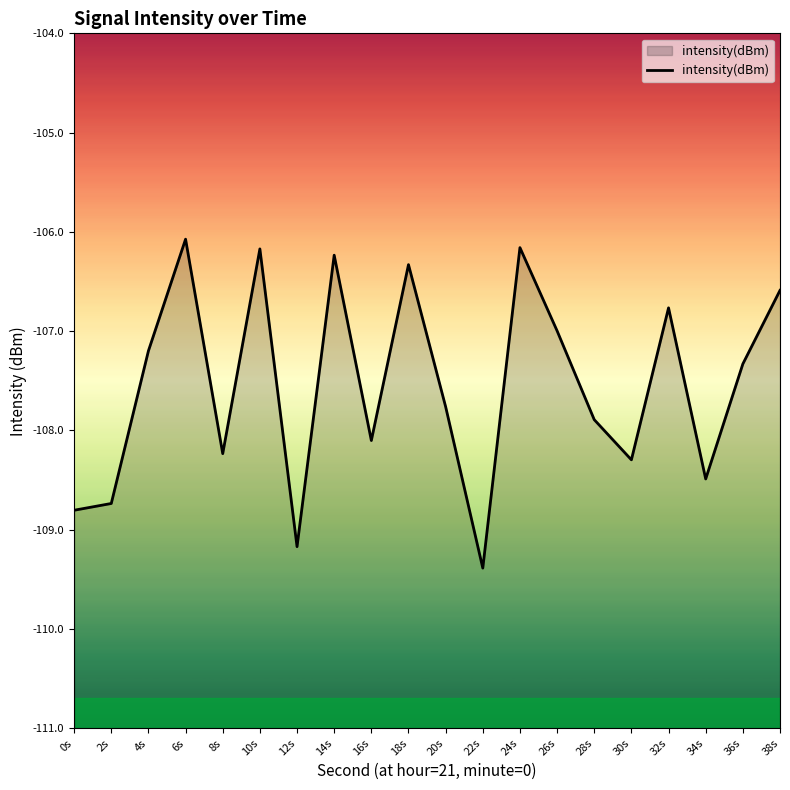

What is the sum of the values at 22s and 14s?

-215.6